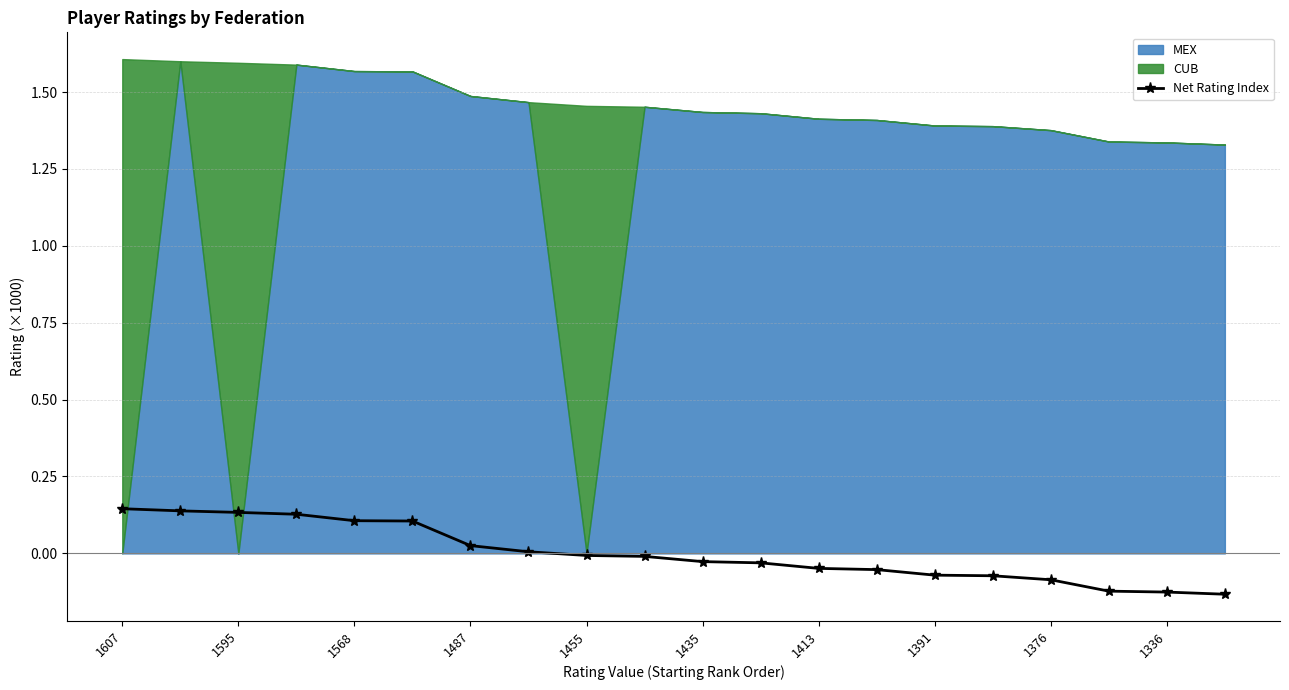

How many positive values are there?

8